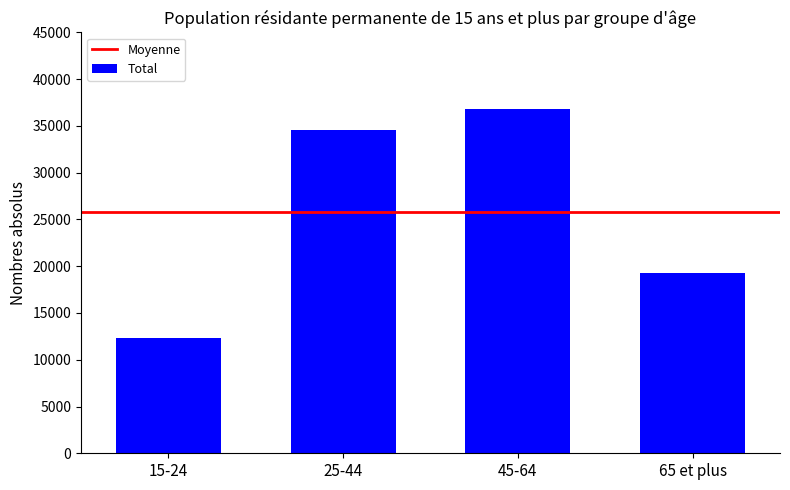

List the labels in order of value, smallest first.

15-24, 65 et plus, 25-44, 45-64